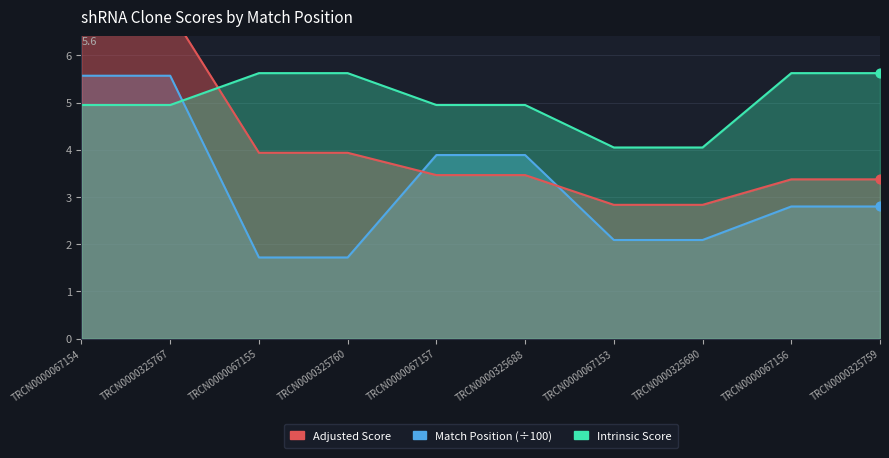

Which series reaches the maximum Y coordinate?

Adjusted Score